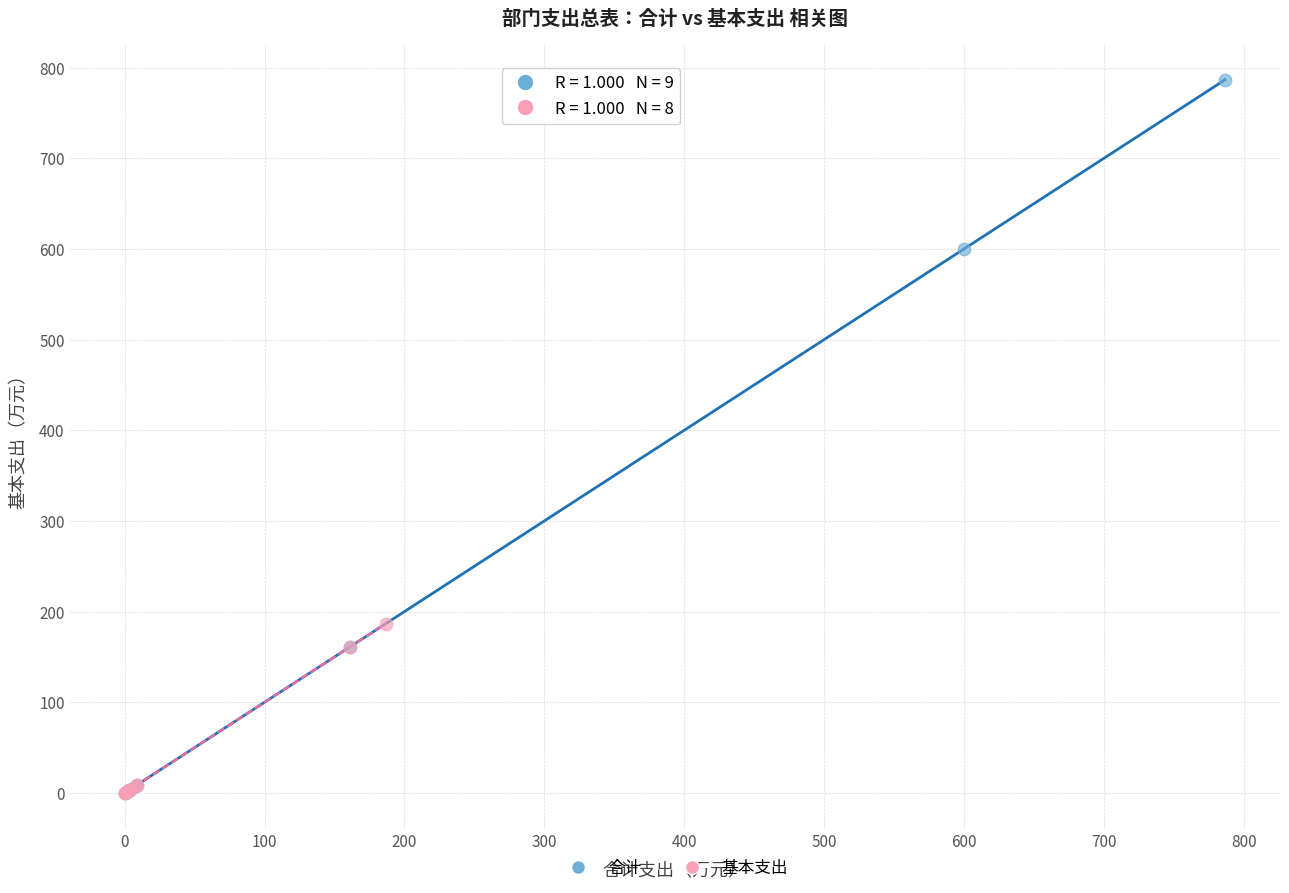

Which series has the widest spread of Y values?

合计